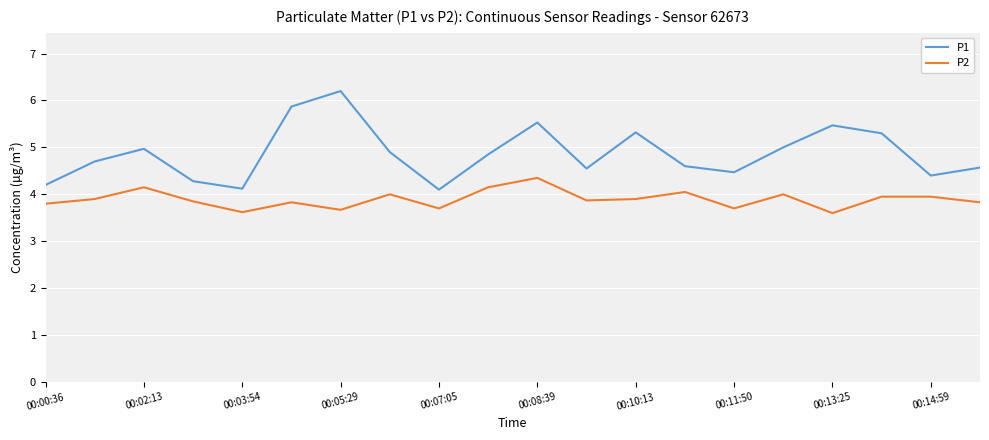

True or false: P2 and P1 cross at least once.

False